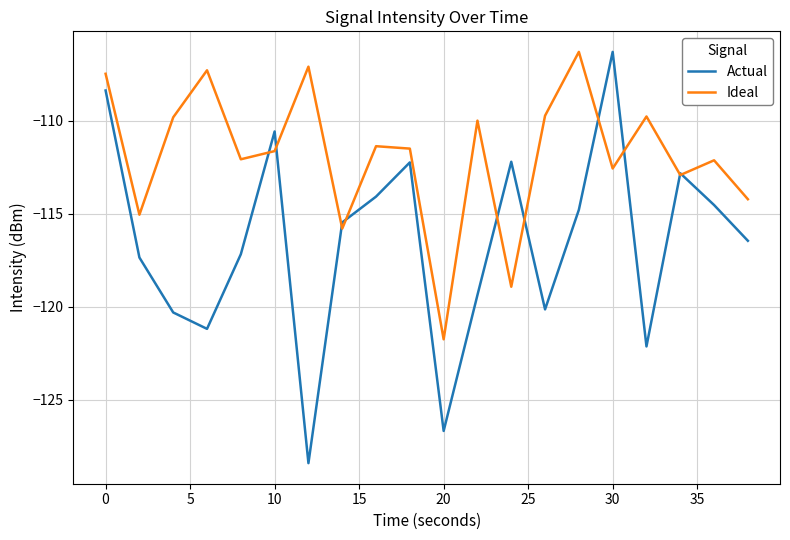

What is the minimum value shown in the chart?

-128.4